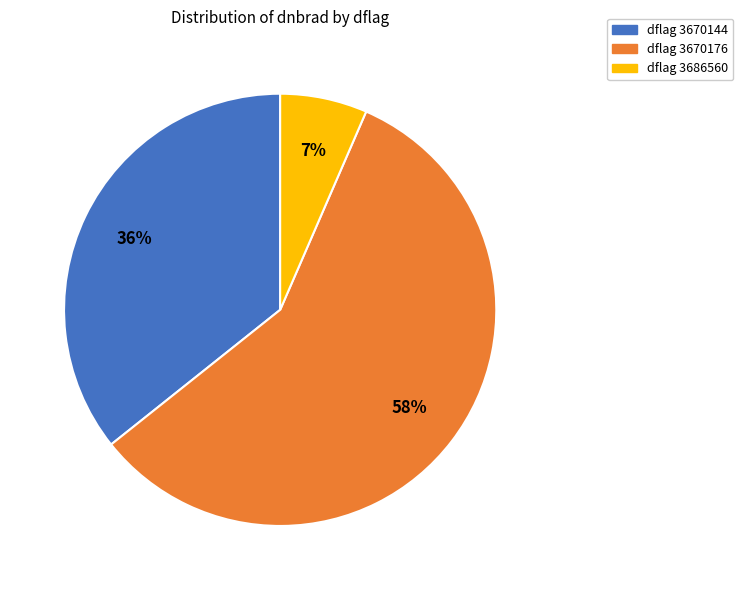

To the nearest percent, what is the average slice percentage?

33%